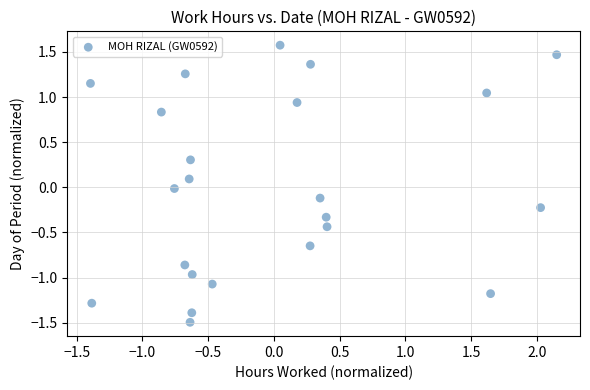

What is the range of Y values (max minus min)?

3.1